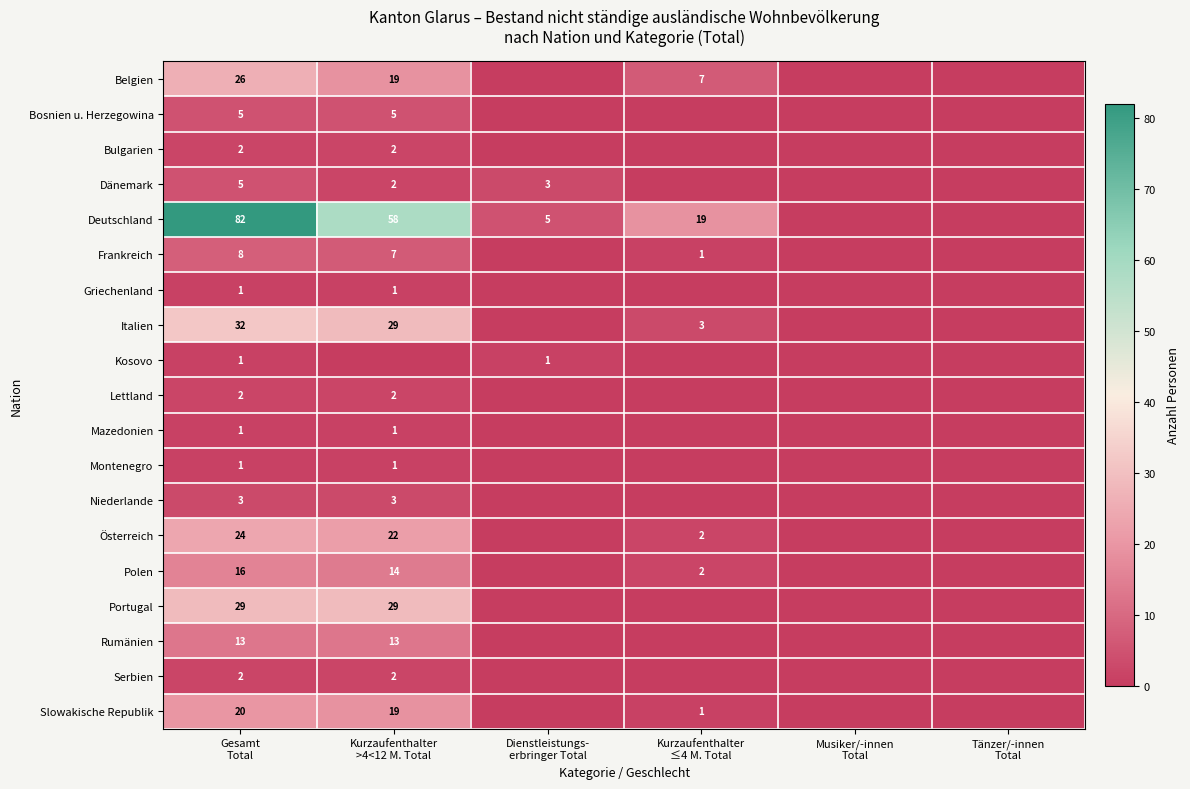

What is the sum of the Polen values at Dienstleistungs- erbringer Total and Kurzaufenthalter ≤4 M. Total?

2